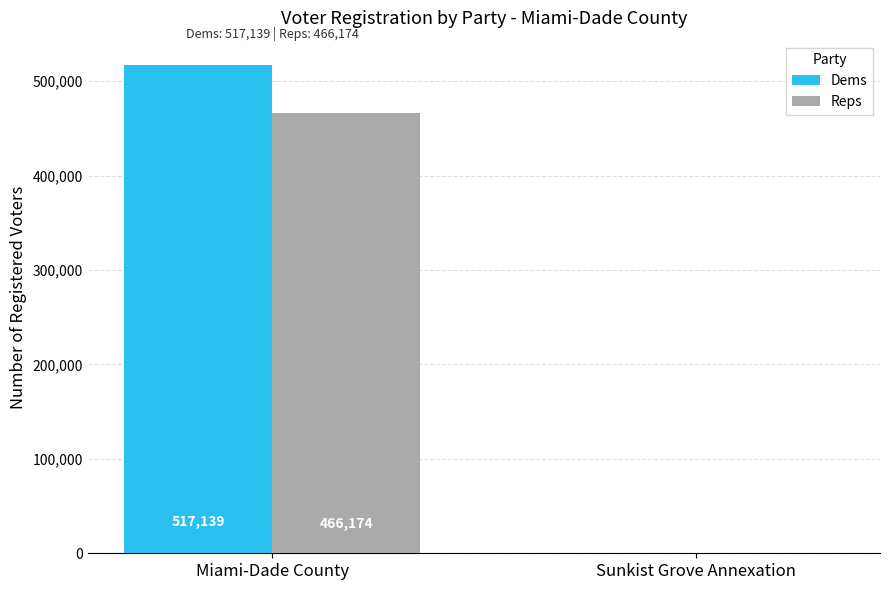

What is the spread (max minus min) of values at Miami-Dade County?

50965